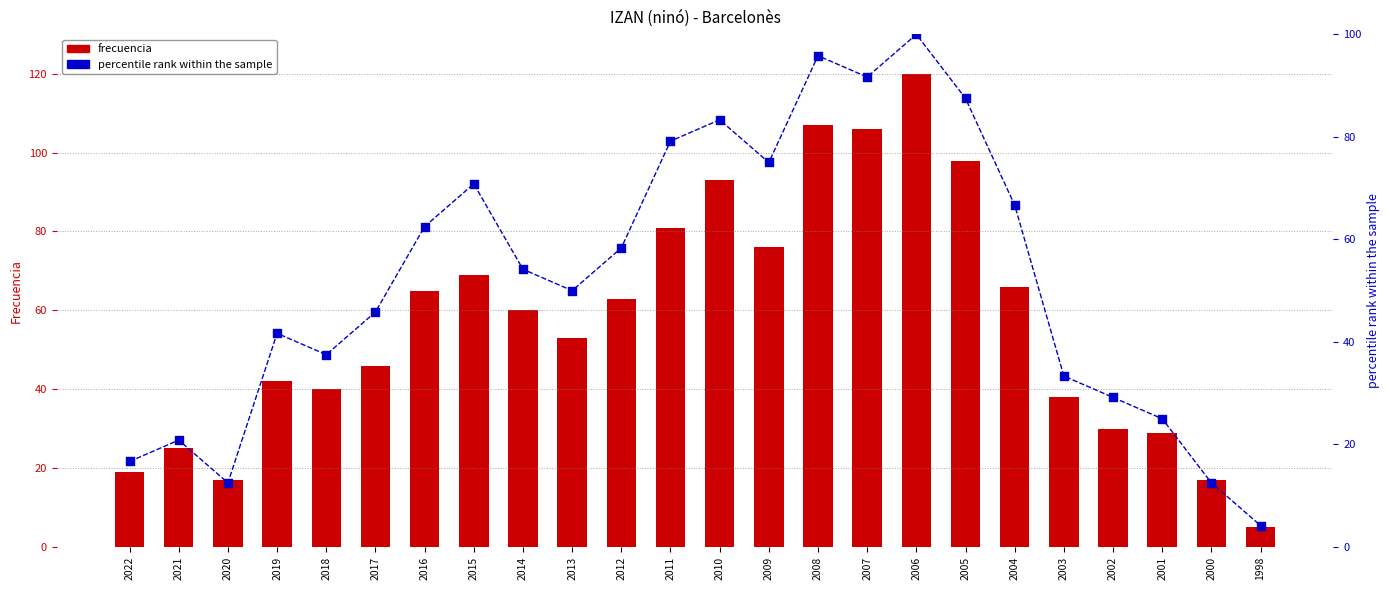

Which series has the widest spread of Y values?

Frecuencia